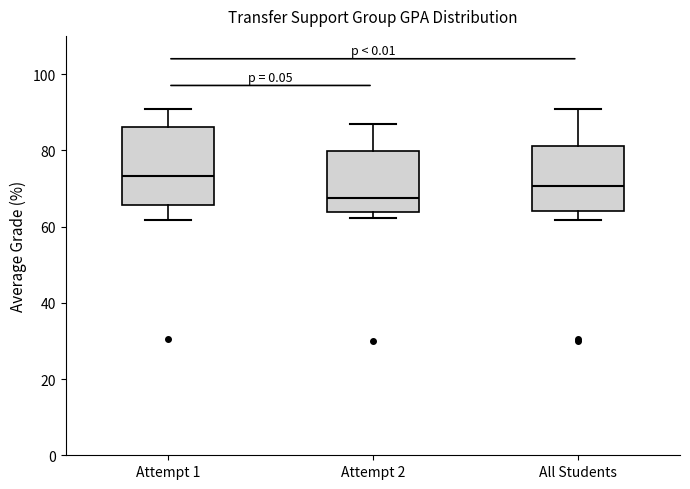

Which box's median line is the highest?

Attempt 1